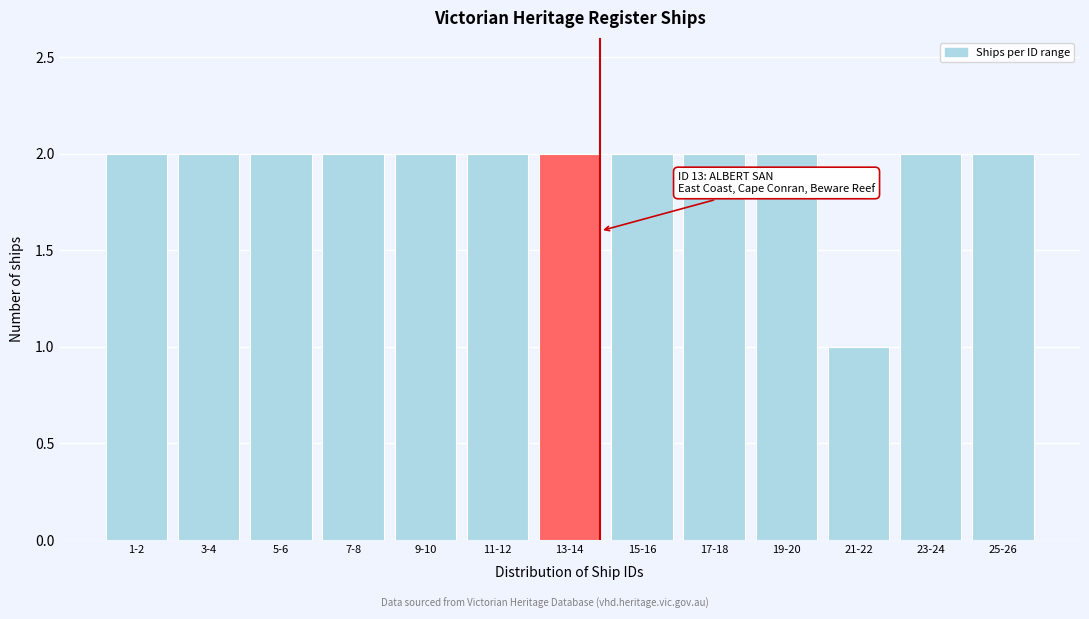

Reading left to right, extract all data points from this chart.

1-2=2	3-4=2	5-6=2	7-8=2	9-10=2	11-12=2	13-14=2	15-16=2	17-18=2	19-20=2	21-22=1	23-24=2	25-26=2